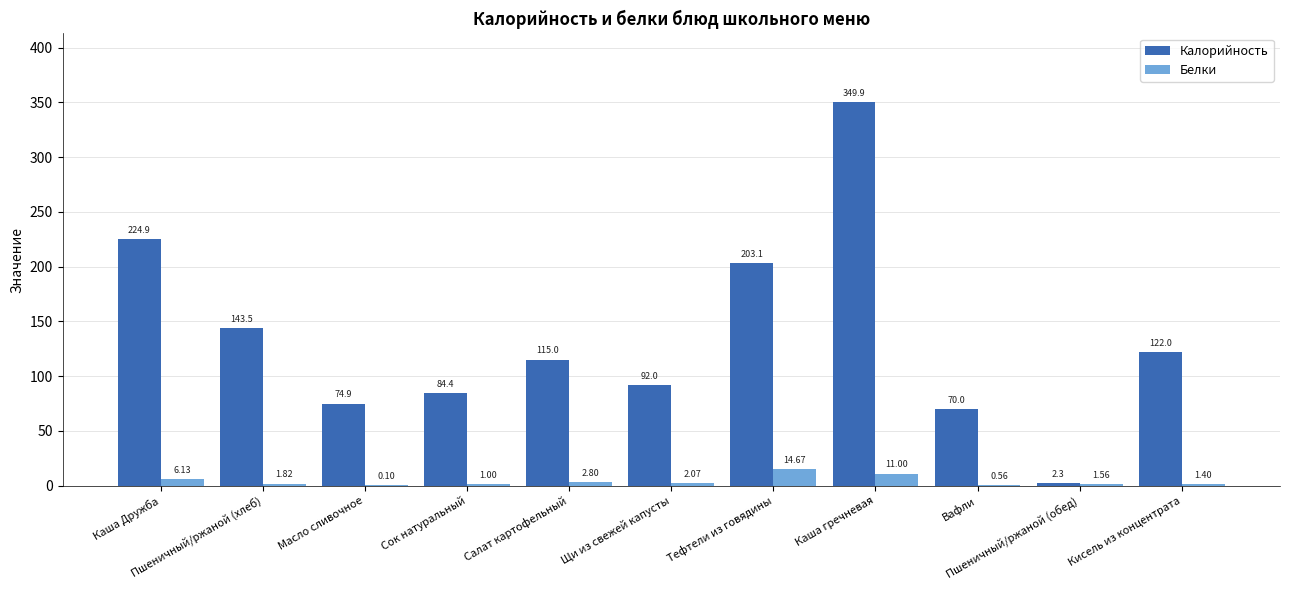

What is the sum of all Калорийность values?

1482.0